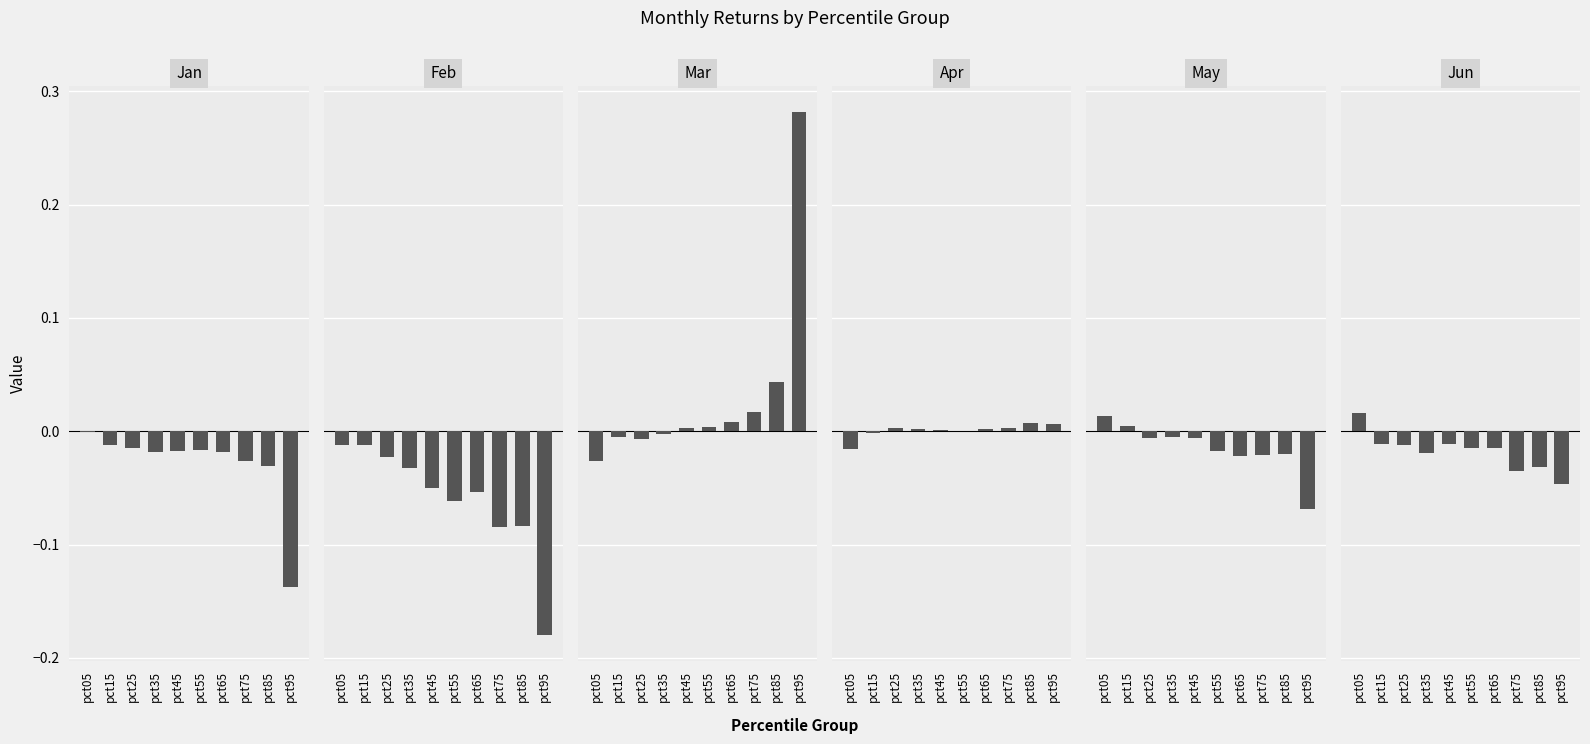

Reading left to right, transcribe all the data shown in this chart.

Jan: pct05=-0.0	pct15=-0.0	pct25=-0.0	pct35=-0.0	pct45=-0.0	pct55=-0.0	pct65=-0.0	pct75=-0.0	pct85=-0.0	pct95=-0.1
Feb: pct05=-0.0	pct15=-0.0	pct25=-0.0	pct35=-0.0	pct45=-0.1	pct55=-0.1	pct65=-0.1	pct75=-0.1	pct85=-0.1	pct95=-0.2
Mar: pct05=-0.0	pct15=-0.0	pct25=-0.0	pct35=-0.0	pct45=0.0	pct55=0.0	pct65=0.0	pct75=0.0	pct85=0.0	pct95=0.3
Apr: pct05=-0.0	pct15=-0.0	pct25=0.0	pct35=0.0	pct45=0.0	pct55=-0.0	pct65=0.0	pct75=0.0	pct85=0.0	pct95=0.0
May: pct05=0.0	pct15=0.0	pct25=-0.0	pct35=-0.0	pct45=-0.0	pct55=-0.0	pct65=-0.0	pct75=-0.0	pct85=-0.0	pct95=-0.1
Jun: pct05=0.0	pct15=-0.0	pct25=-0.0	pct35=-0.0	pct45=-0.0	pct55=-0.0	pct65=-0.0	pct75=-0.0	pct85=-0.0	pct95=-0.0